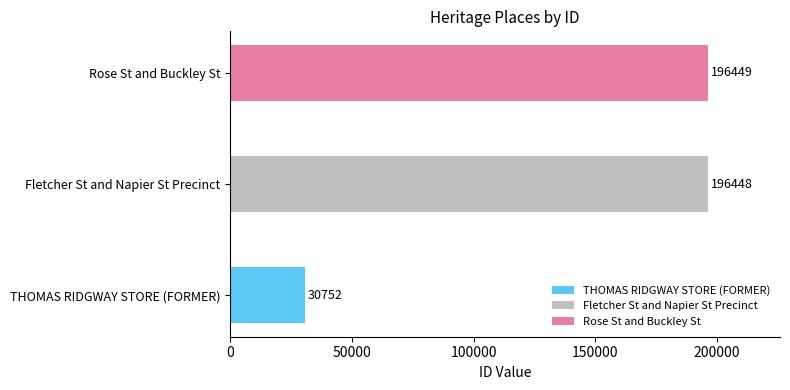

Reading left to right, what are all the values shown in this chart?

30752	196448	196449